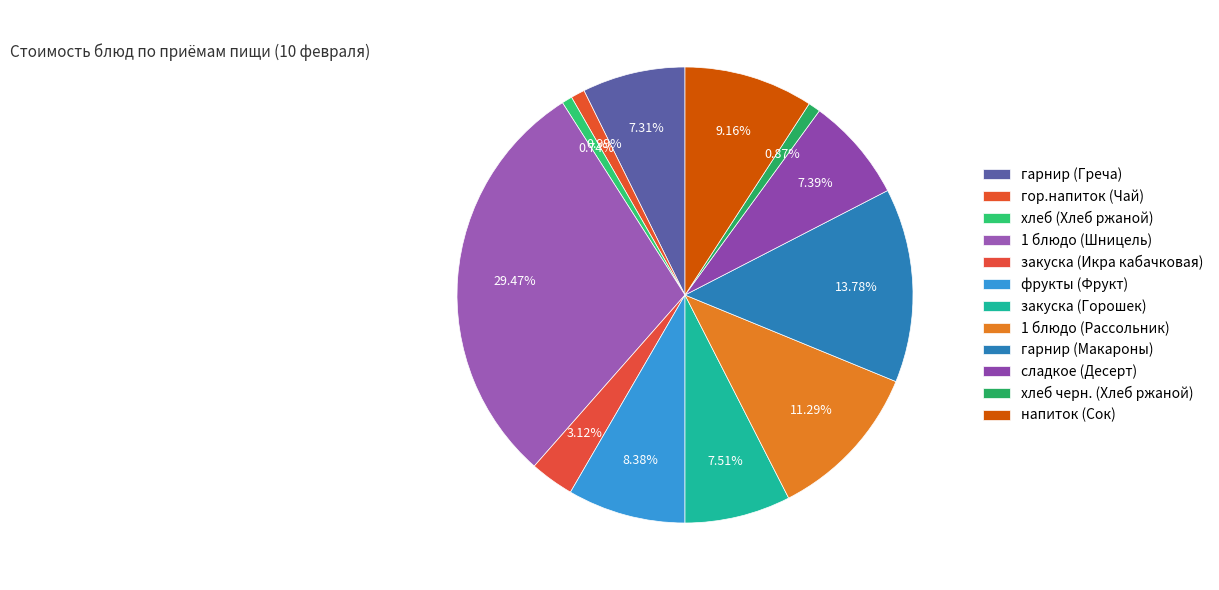

Is it true that 1 блюдо (Шницель) is 29% of the pie?

True